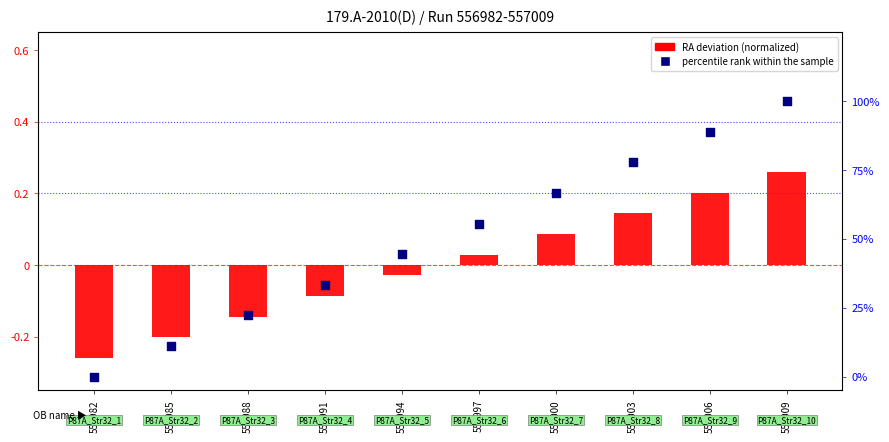

At which category is the sum across all series the highest?

557009